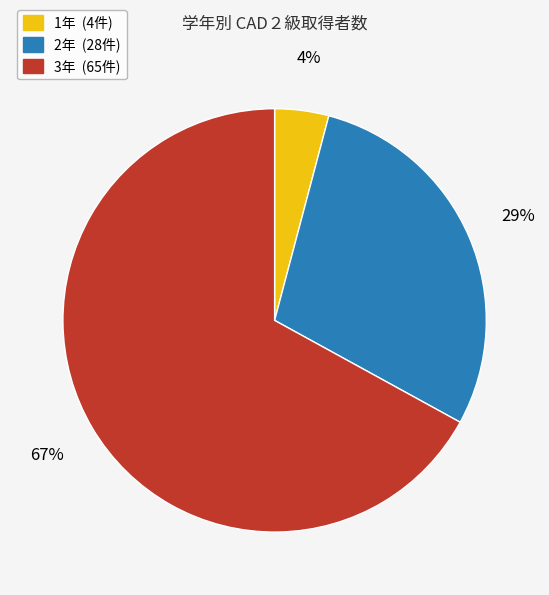

Is there any slice that represents more than half of the pie?

Yes